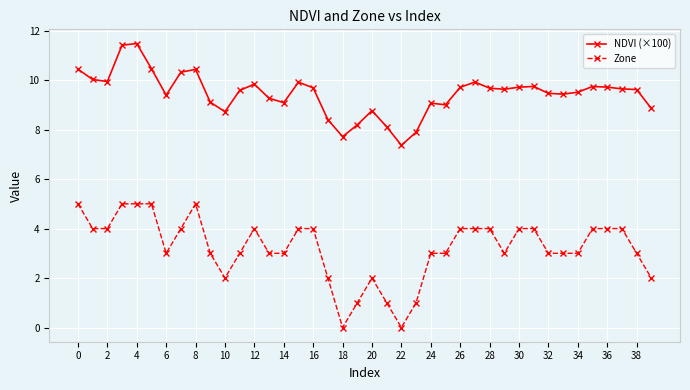

What is the difference between the second highest and second lowest values in the NDVI (×100) series?

3.7